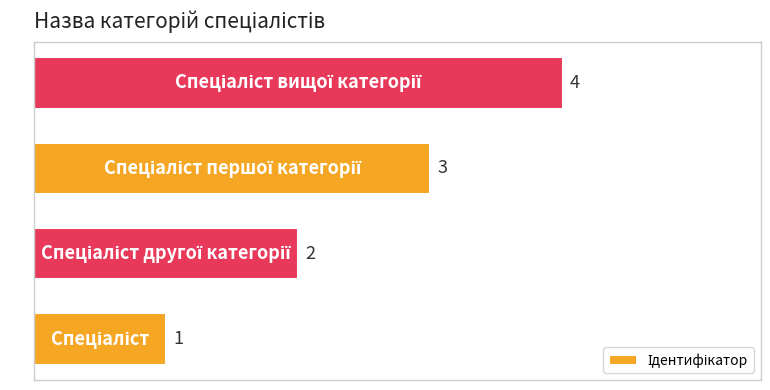

Count the number of categories in the chart.

4